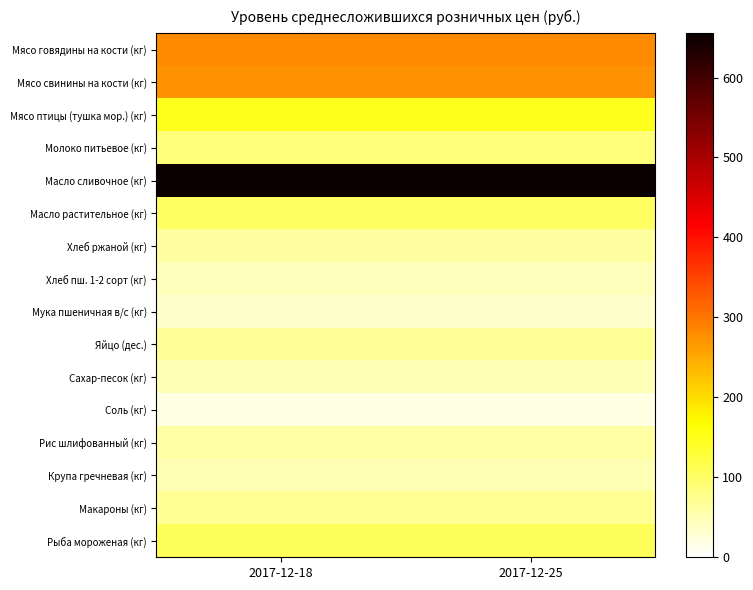

Which category has the lowest value across all series?

2017-12-18